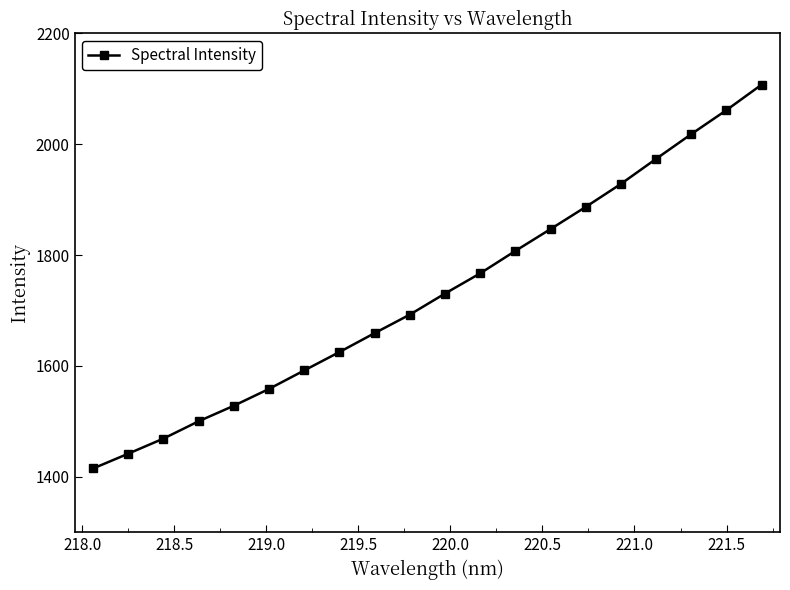

True or false: the data has more than 0 interior local peaks.

False